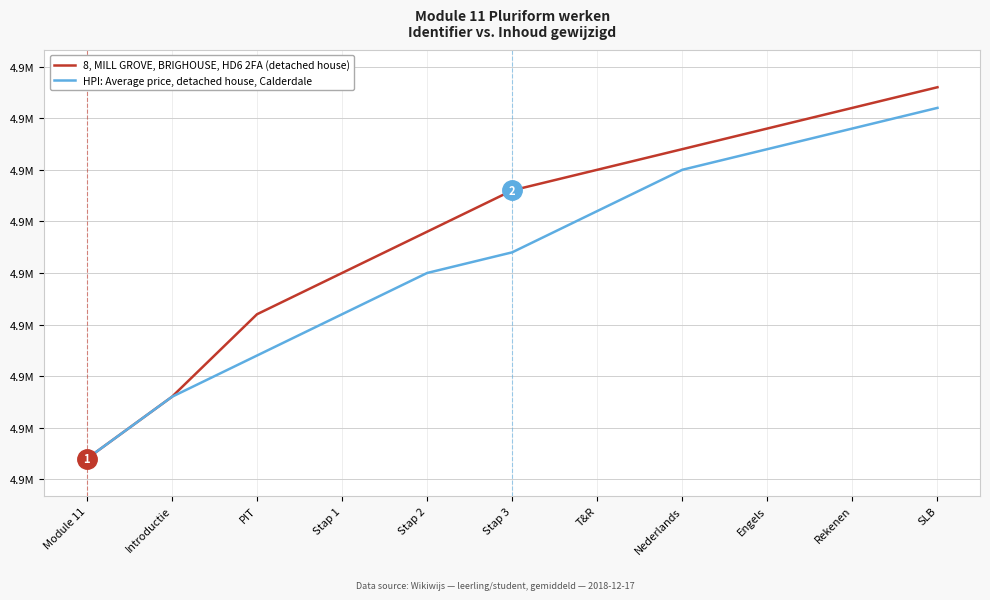

Does the chart display data point markers on the line(s)?

No